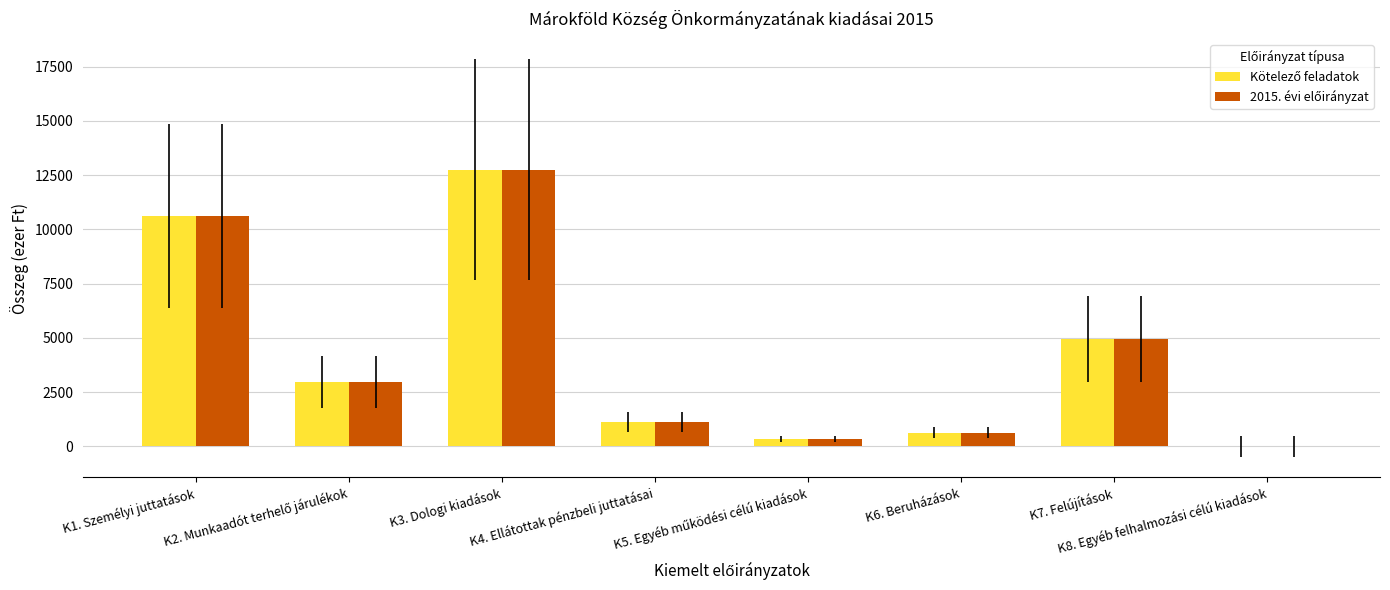

What is the greatest value displayed?

12756